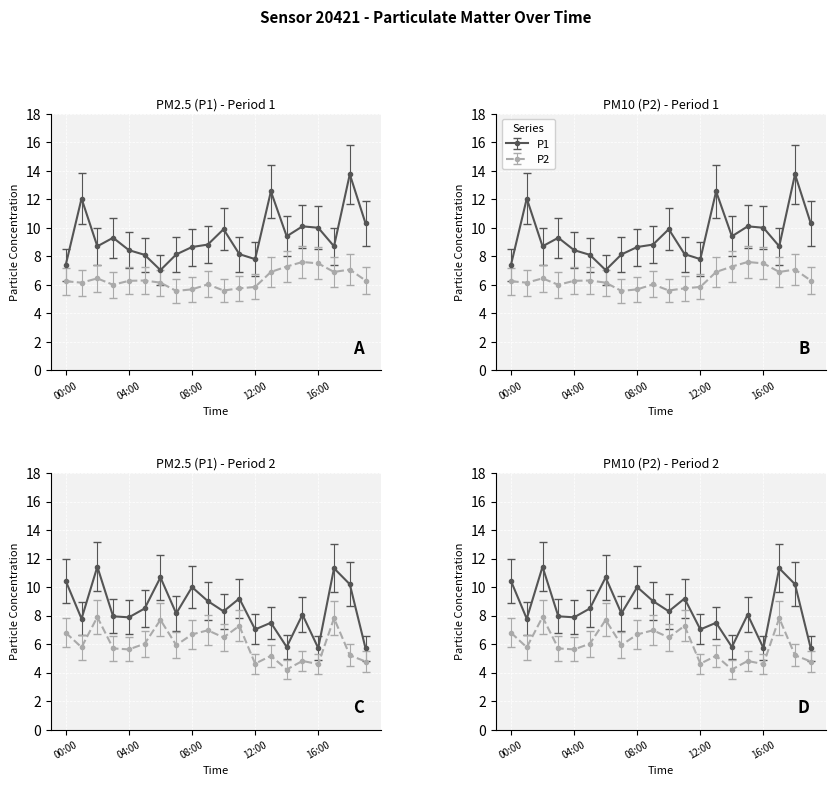

The value of P1 at 02:00 is 3.3. True or false?

False